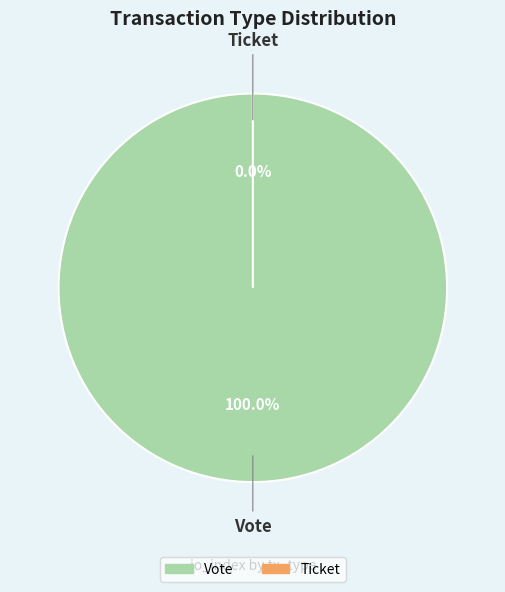

What is the change in value from Vote to Ticket?

-1